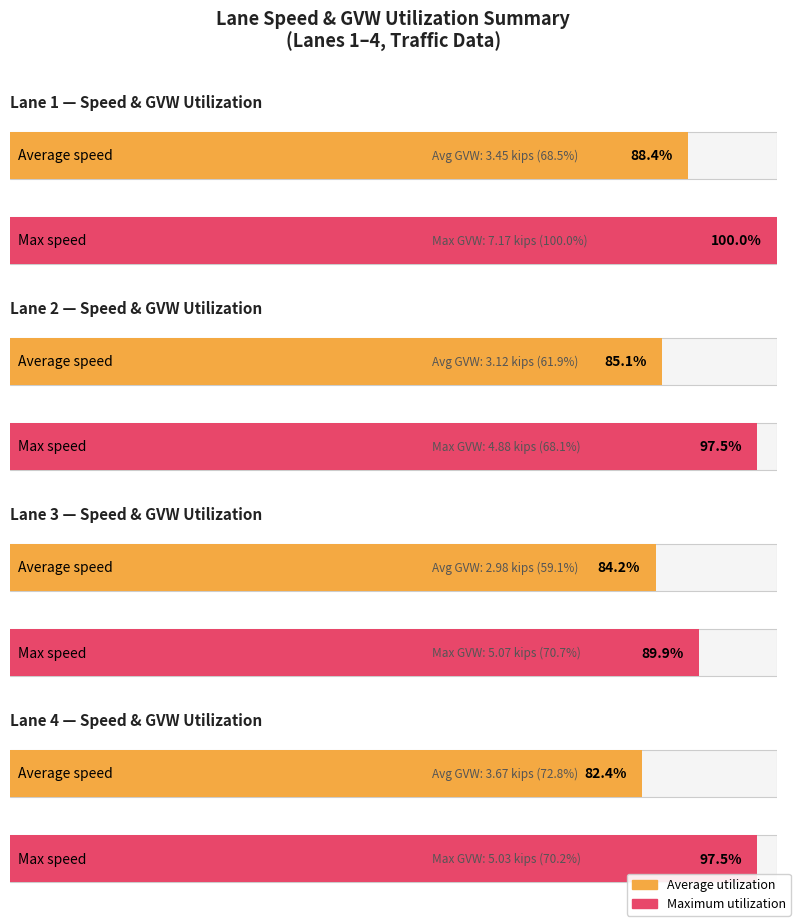

Between Lane 1 and Lane 4, which series saw the biggest shift?

avg_speed